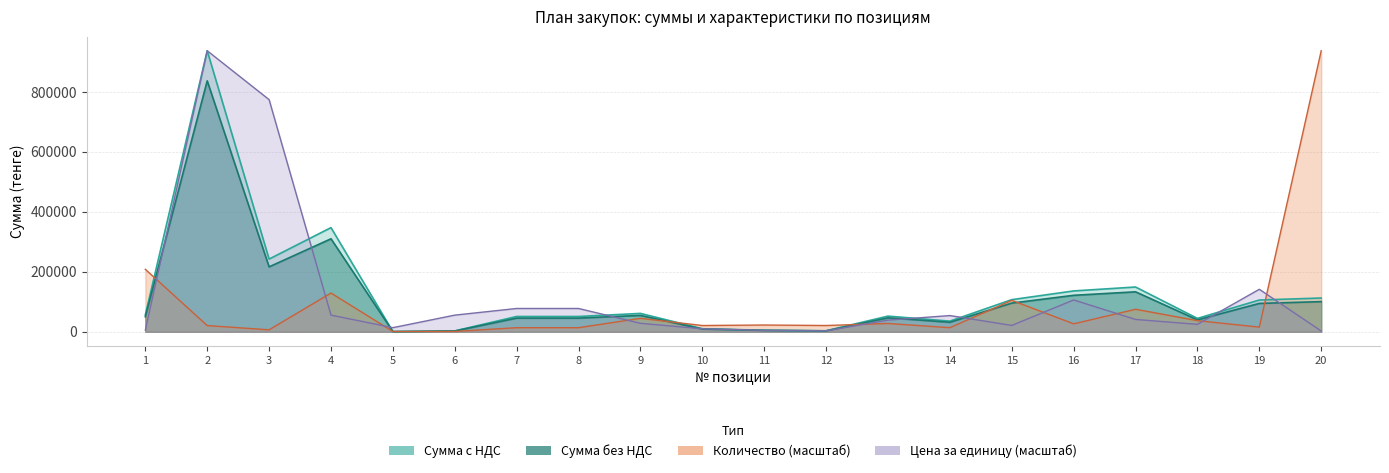

Reading right to left, transcribe all the data shown in this chart.

Сумма без НДС: 100446.0	94482.0	39732.0	133200.0	121539.0	95570.0	31629.0	46550.0	3000.0	4536.0	9000.0	54610.0	45500.0	45500.0	2500.0	492.0	310000.0	216380.0	836550.0	50000.0
Сумма с НДС: 112500.0	105820.0	44500.0	149184.0	136124.0	107038.0	35425.0	52136.0	3360.0	5080.0	10080.0	61163.0	50960.0	50960.0	2800.0	551.0	347200.0	242346.0	936936.0	56000.0
Количество: 936936.0	15407.4	37061.0	74954.9	26442.4	104728.6	13533.5	27691.7	20820.8	22486.5	20820.8	44764.7	13533.5	13533.5	1041.0	832.8	129089.0	6454.4	20612.6	208208.0
Цена за единицу: 2439.4	141593.8	24726.2	41025.6	106112.2	21067.2	53998.6	38808.0	3326.4	4657.0	9979.2	28163.5	77616.0	77616.0	55440.0	13638.2	55440.0	773942.4	936936.0	5544.0